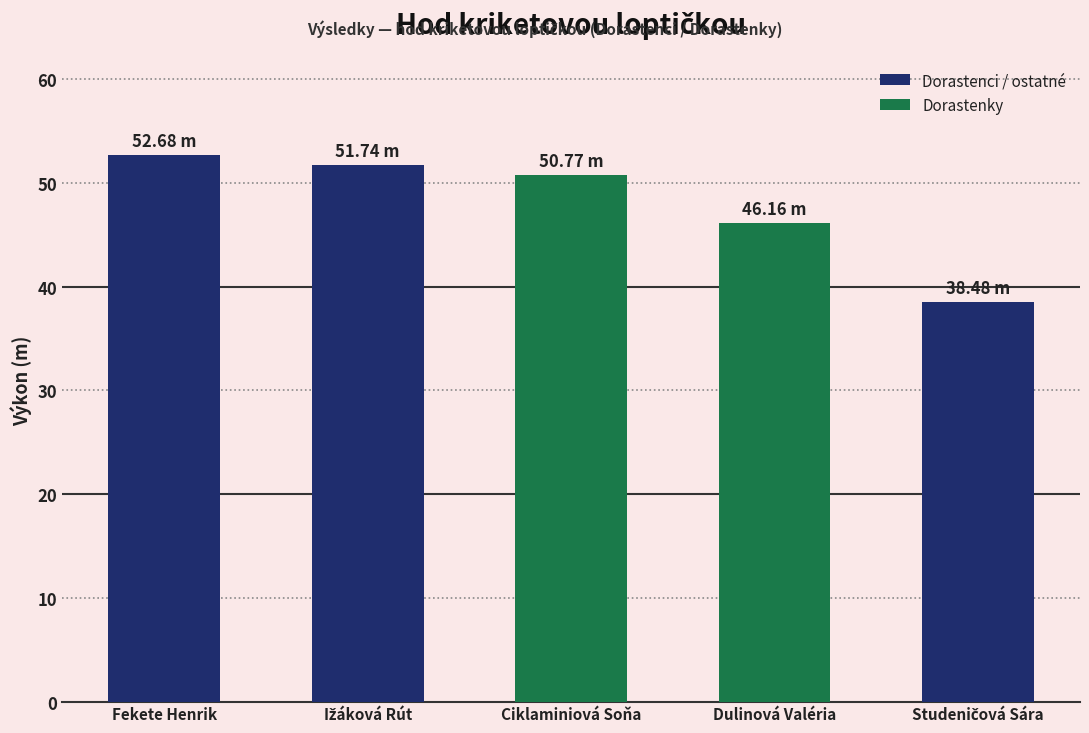

What is the difference between the maximum and minimum values?

14.2